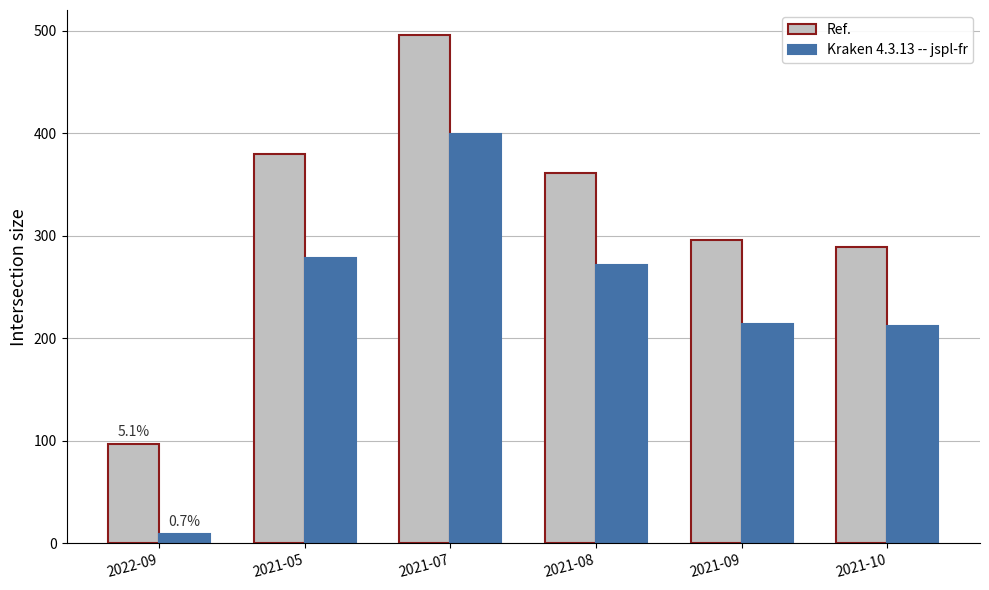

Which series has the largest range (max minus min)?

Ref.